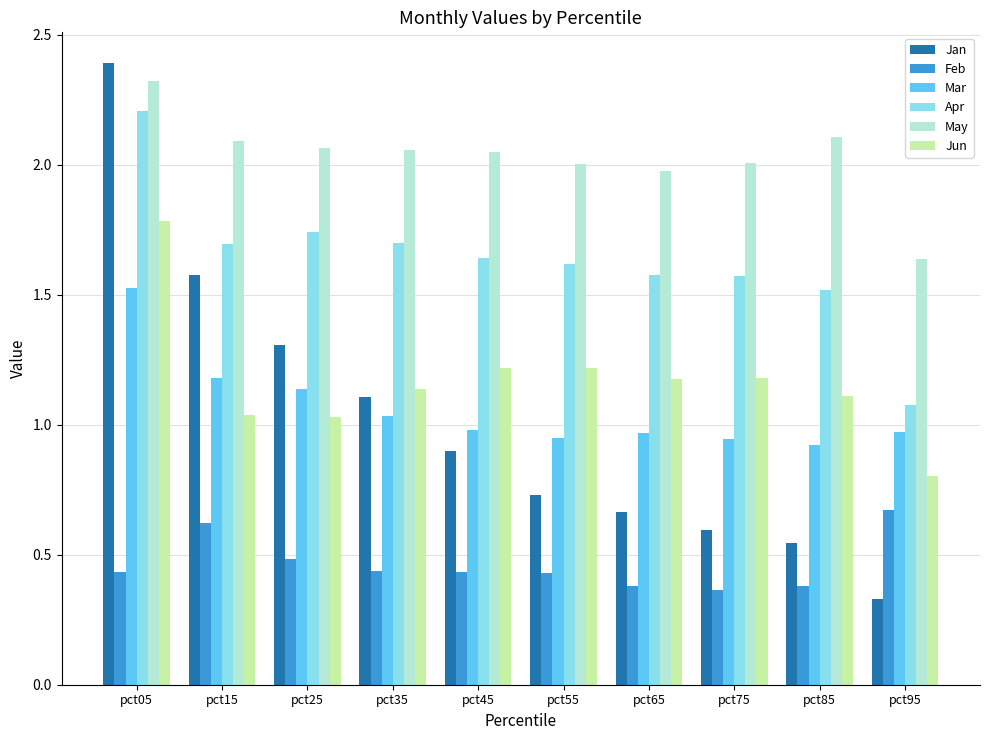

Which series has the widest spread of values?

Jan